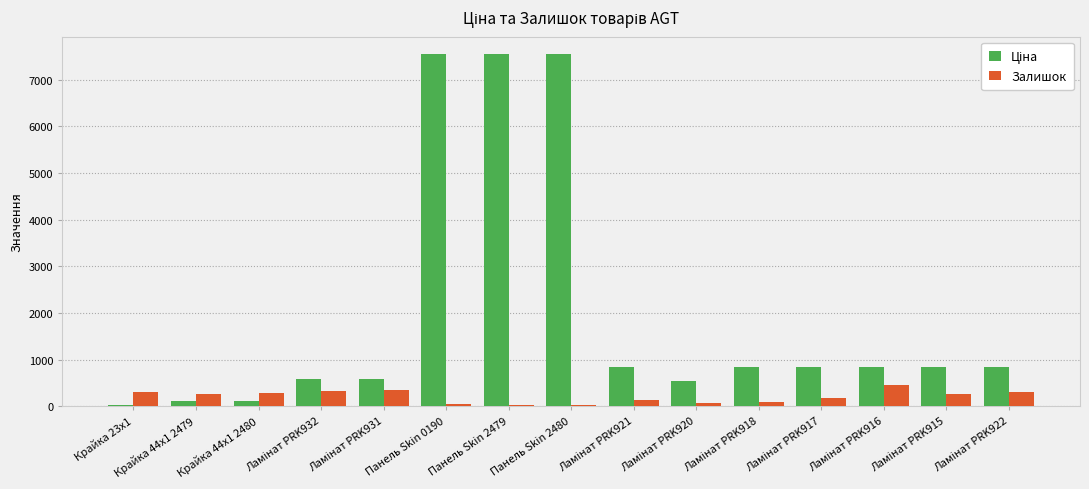

Is the value of Ціна at Крайка 44x1 2479 greater than the value of Залишок at Ламінат PRK931?

No